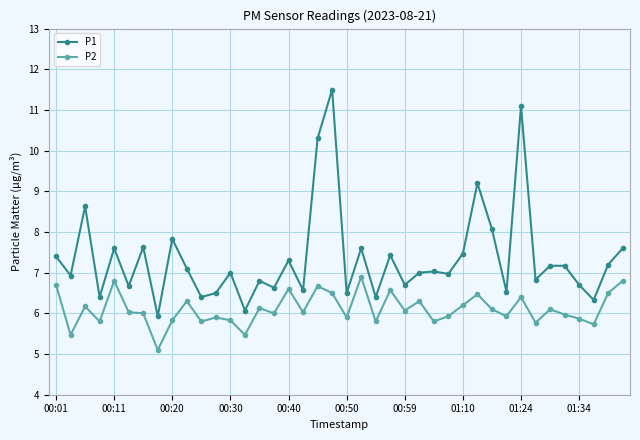

What is the difference between the maximum and second lowest values in the P2 series?

1.4